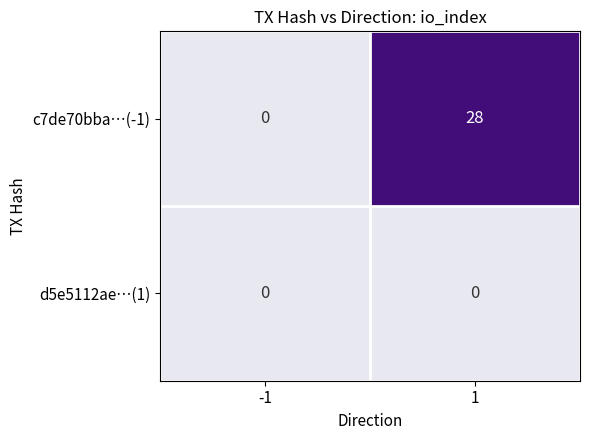

Count the number of data series in this chart.

2